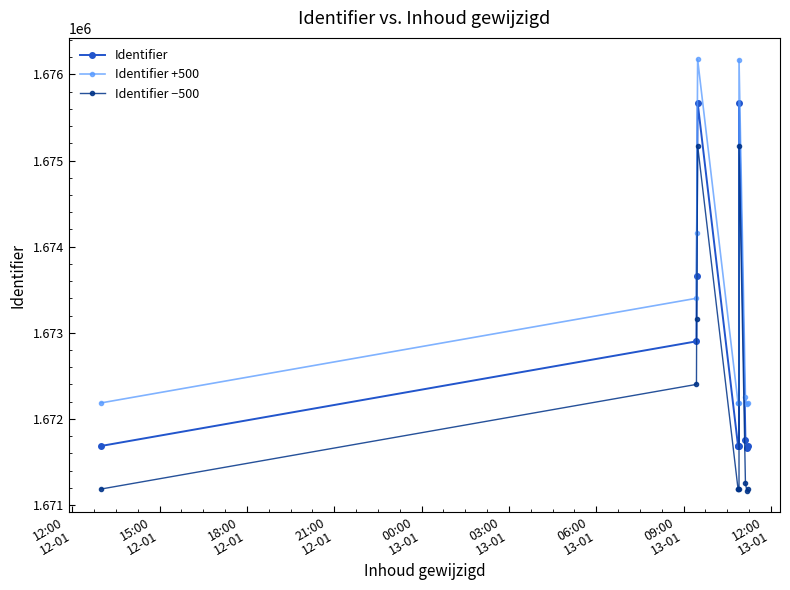

True or false: Identifier and Identifier −500 intersect in this chart.

False